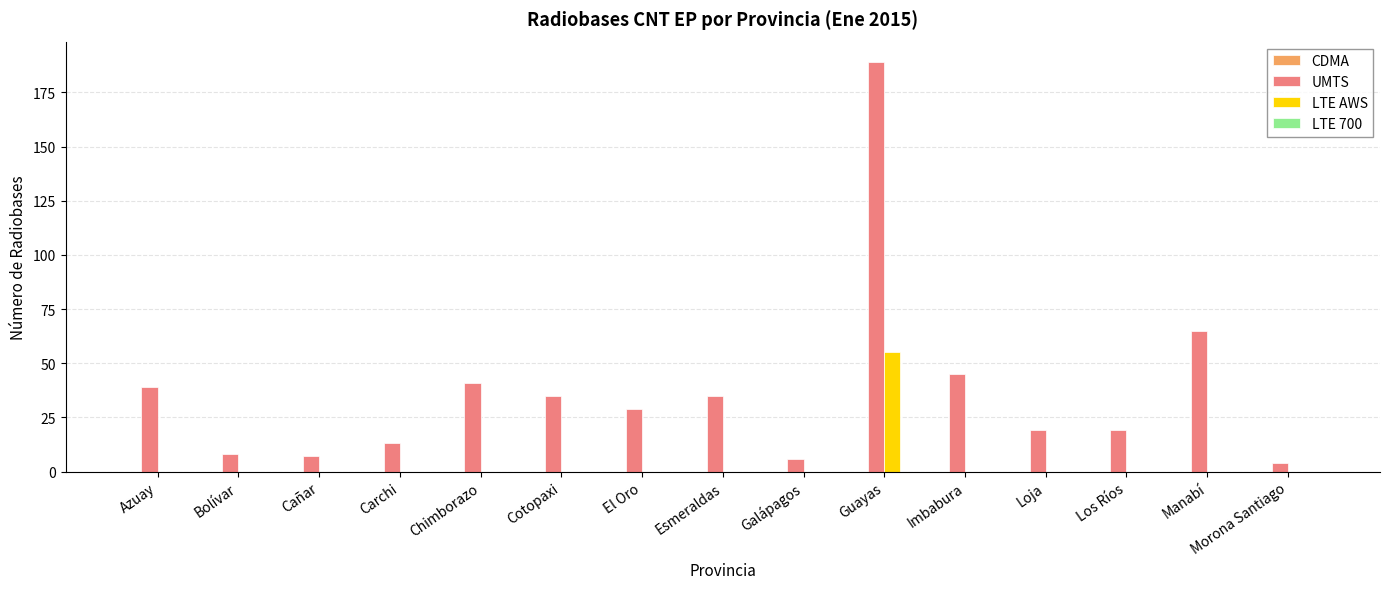

Are the bars grouped side by side (vs. stacked)?

Yes